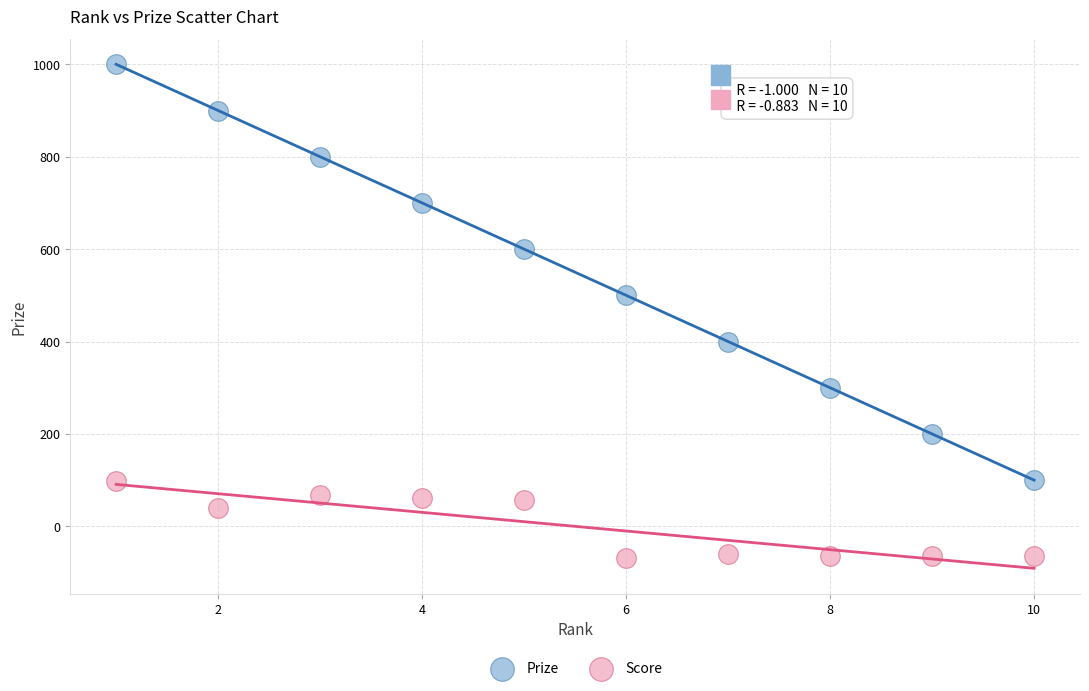

Which series reaches the minimum Y coordinate?

Score